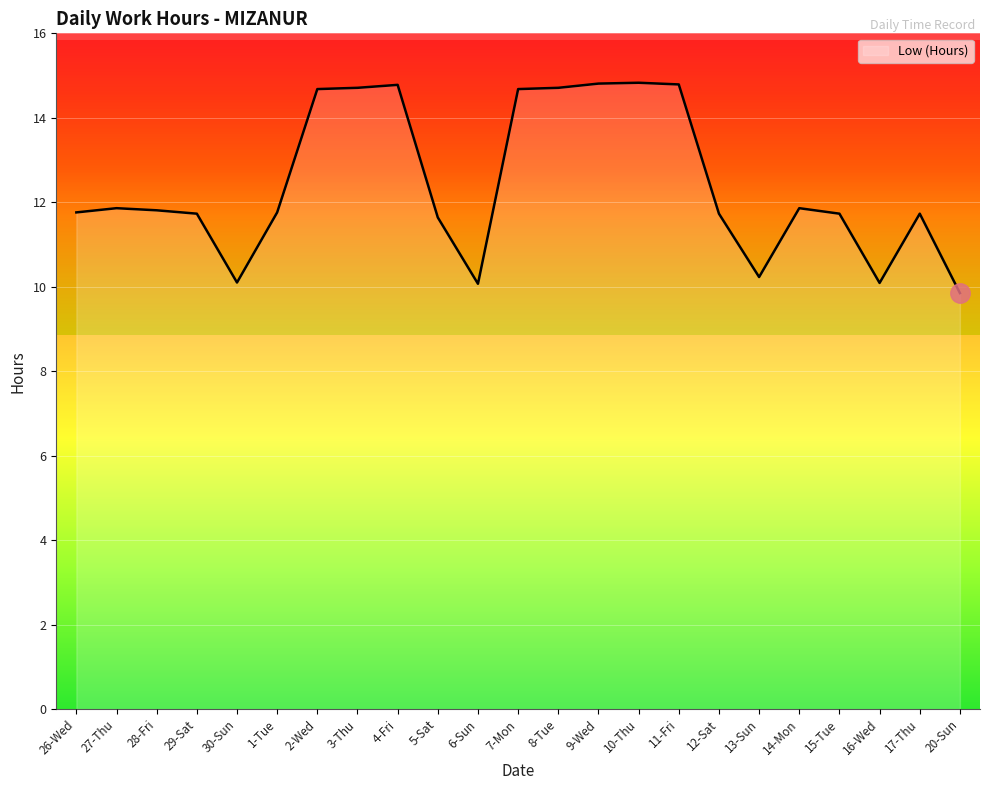

Does the chart have visible grid lines?

Yes